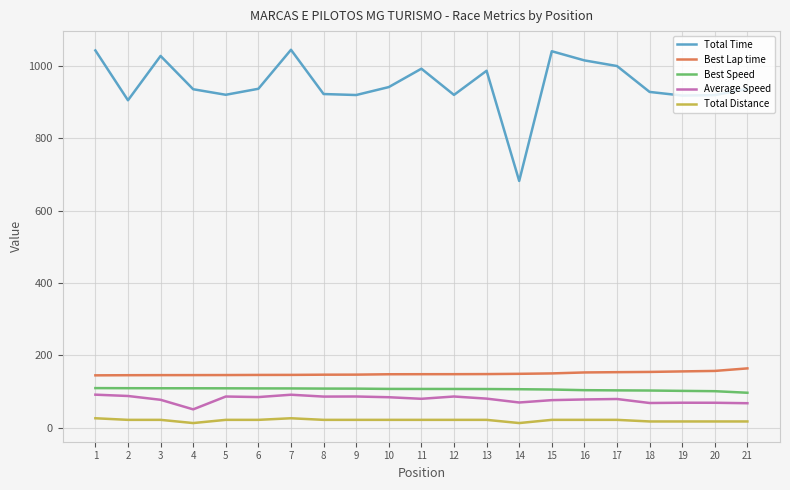

The value of Best Speed at 16 is 104.0. True or false?

True